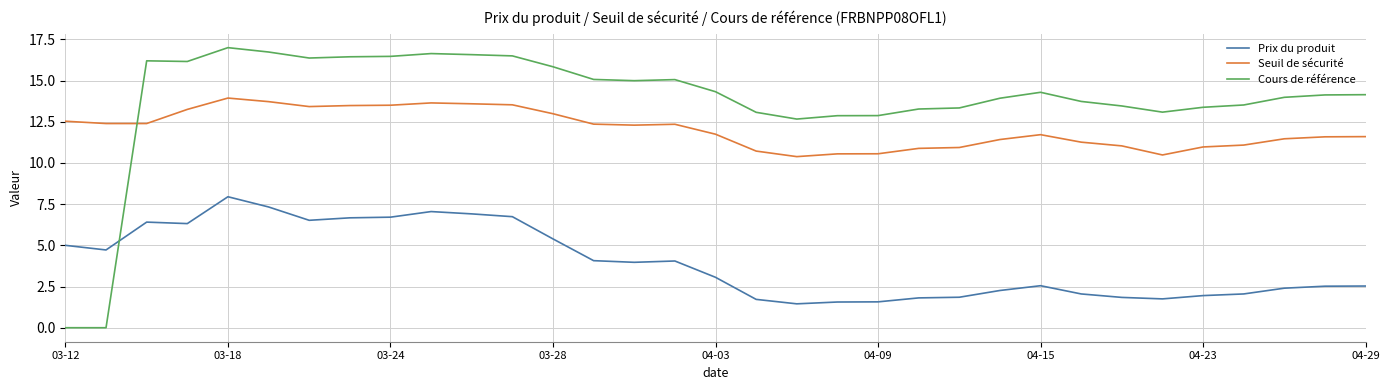

Rank the series by their maximum value, from lowest to highest.

Prix du produit, Seuil de sécurité, Cours de référence